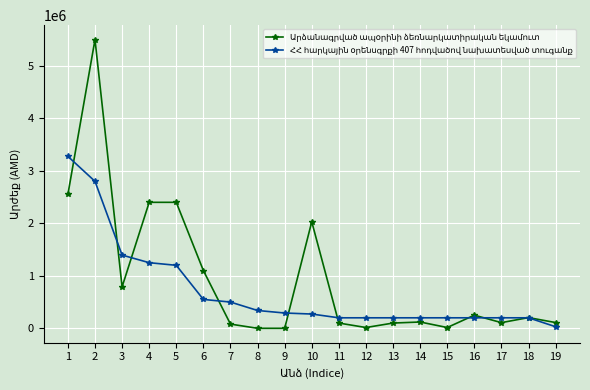

What is the greatest value displayed?

5500000